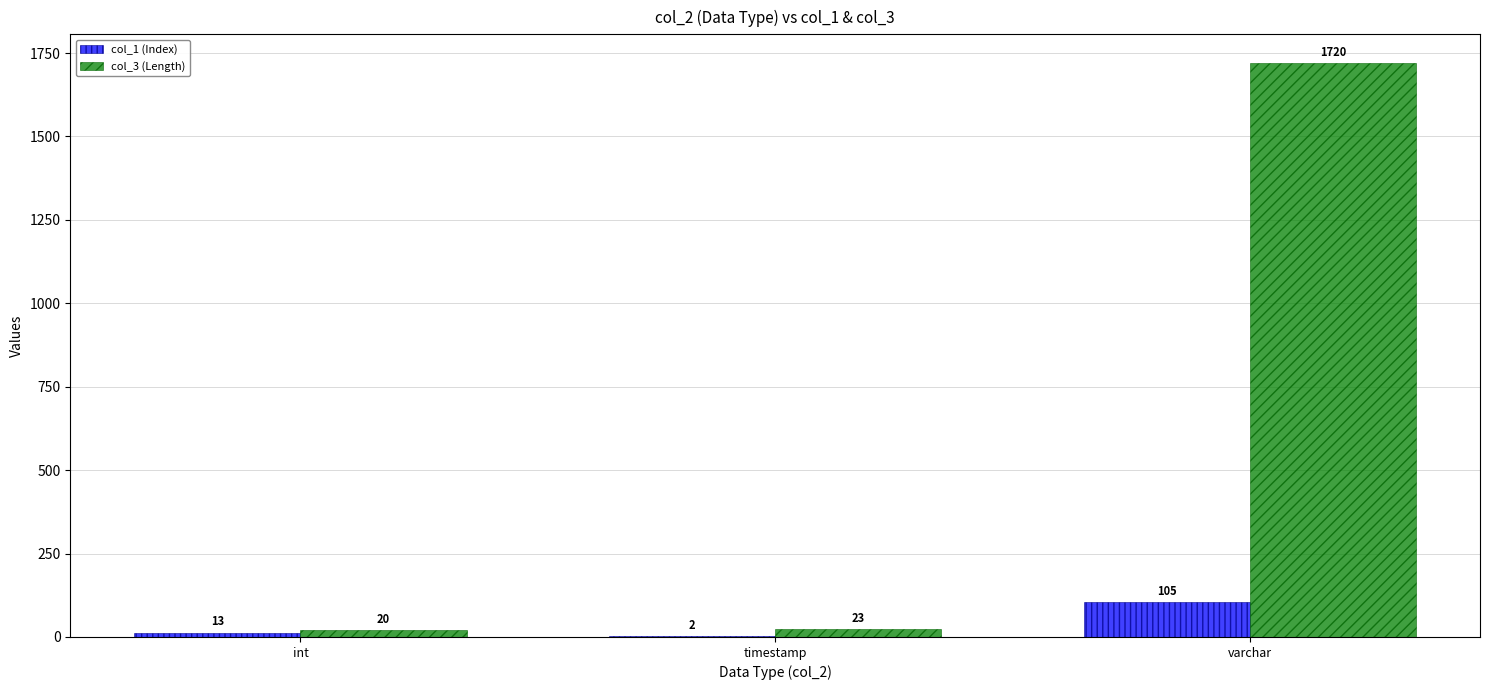

What is the total value across all series at int?

33